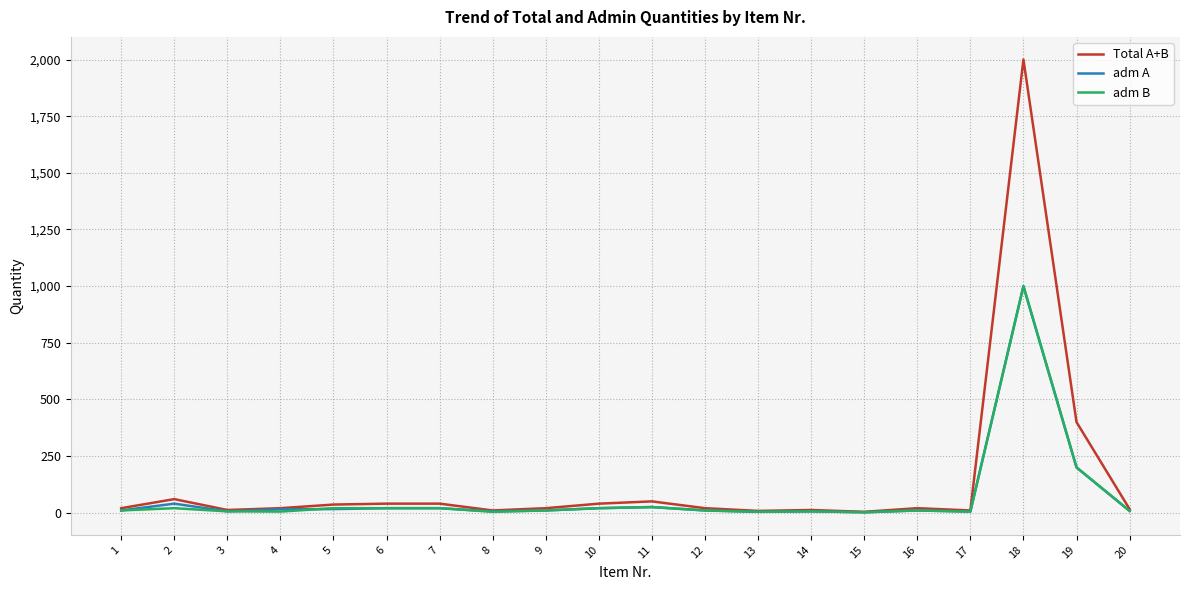

Which series has the largest range (max minus min)?

Total A+B